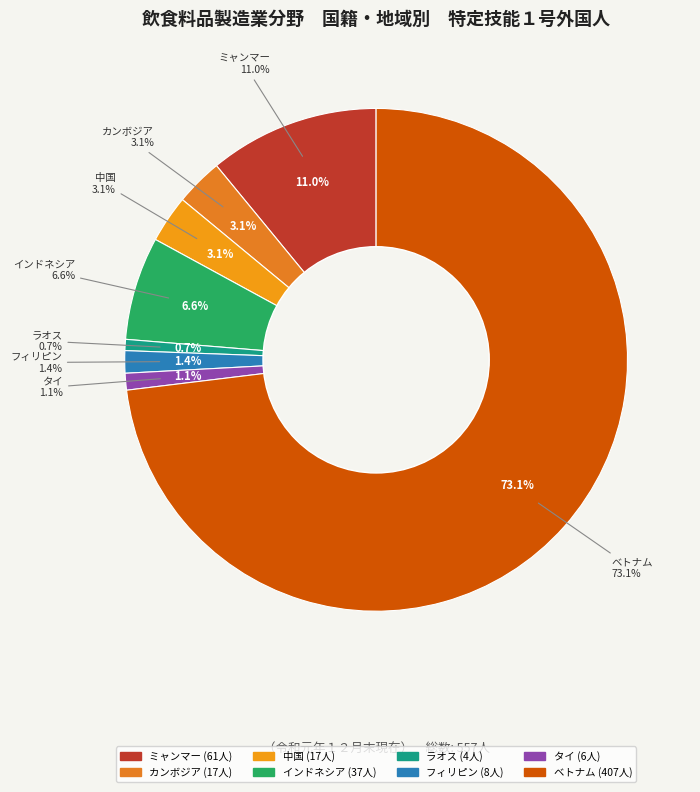

Which category has the smallest portion of the pie?

ラオス